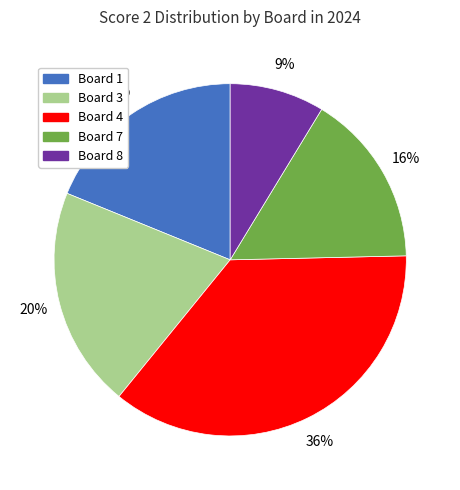

Which slice is the smallest?

Board 8